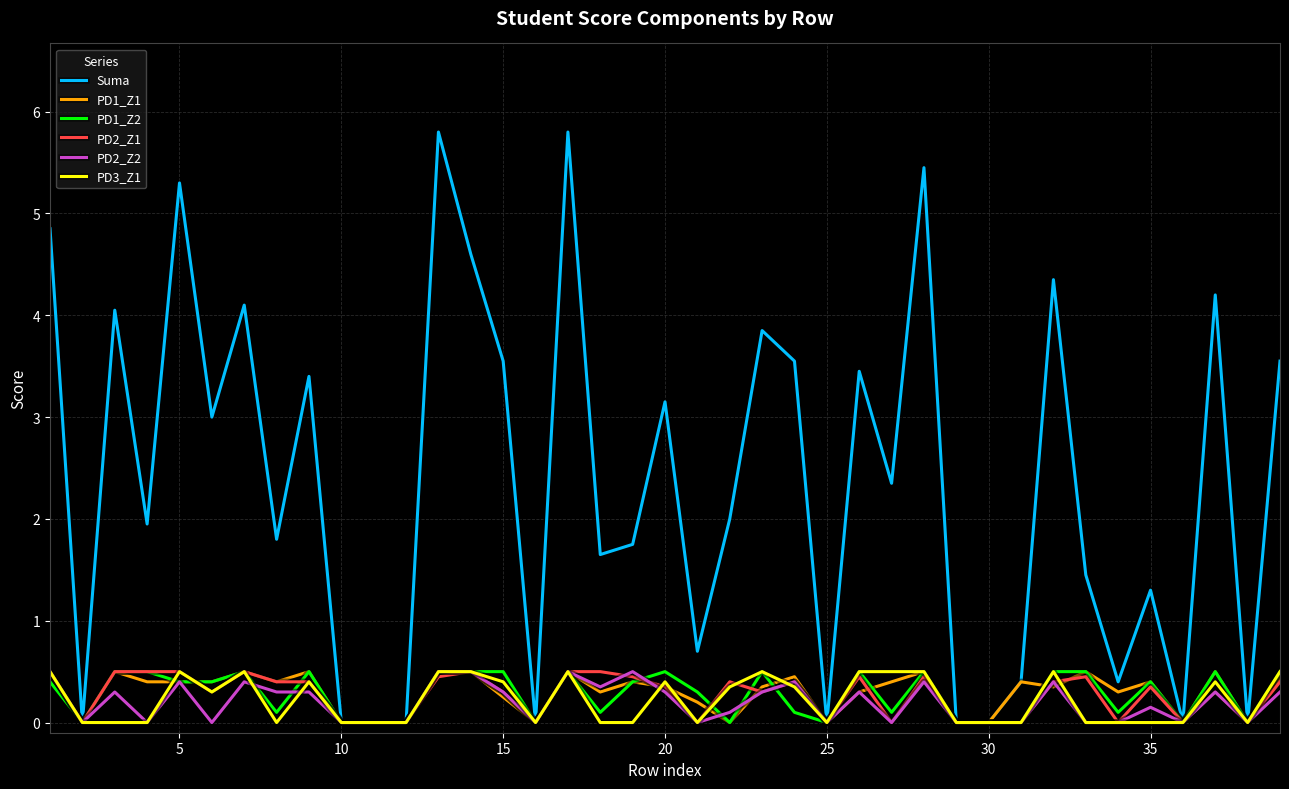

Which series has the largest total across all categories?

Suma